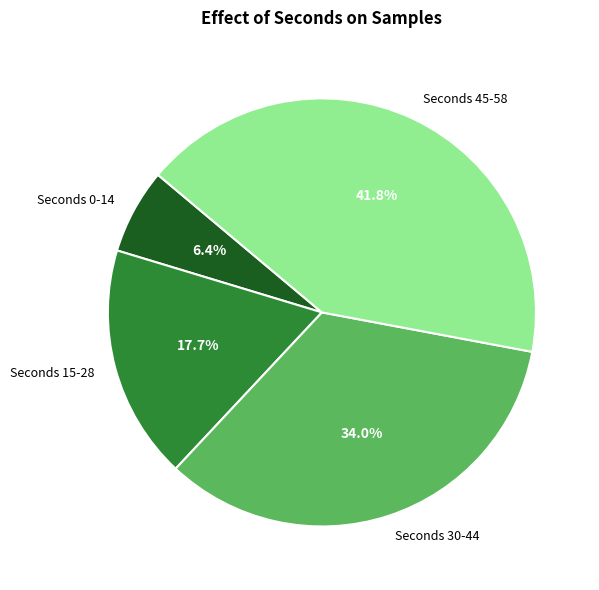

Count the number of slices in the pie.

4